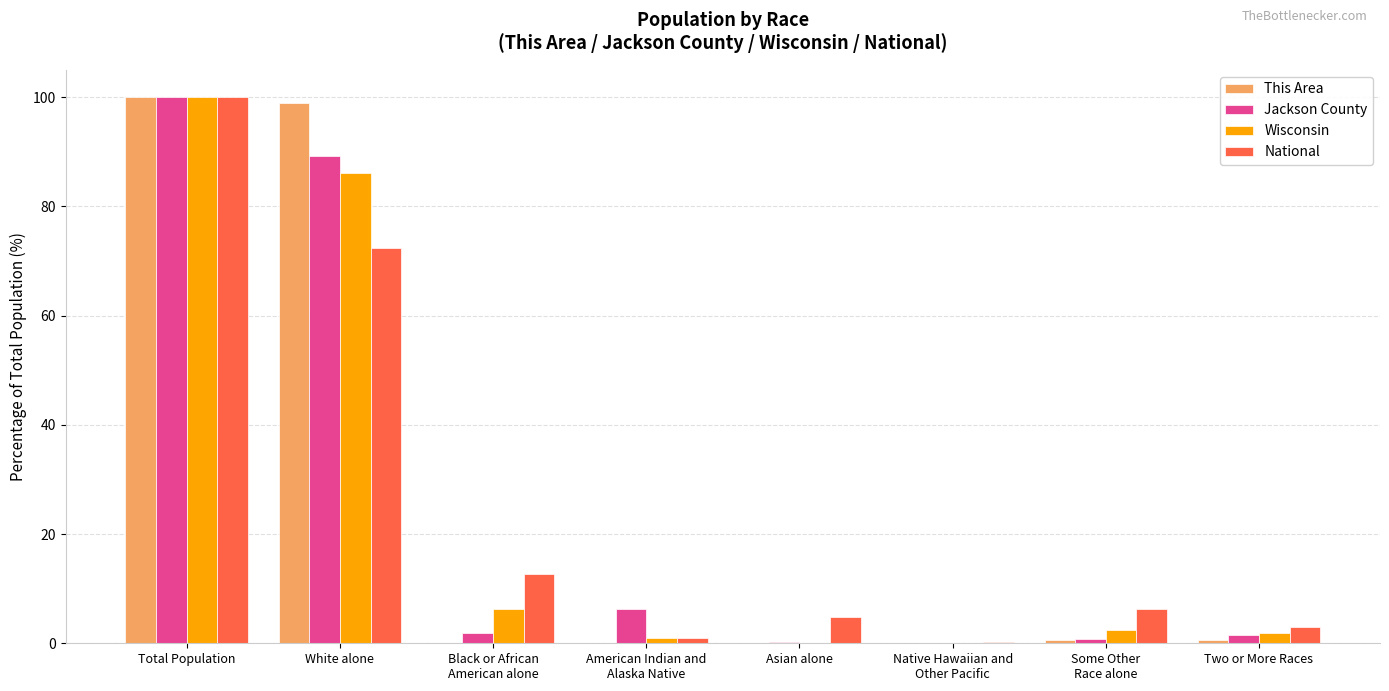

The This Area series shows 98.9 at White alone. True or false?

True